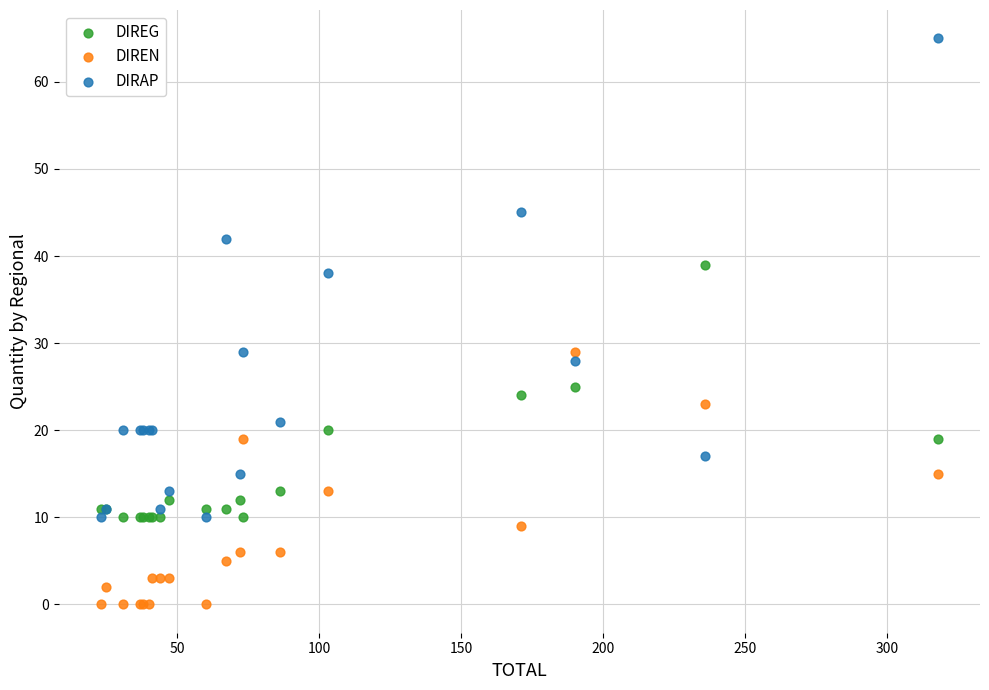

Which series has the largest Y range (max minus min)?

DIRAP